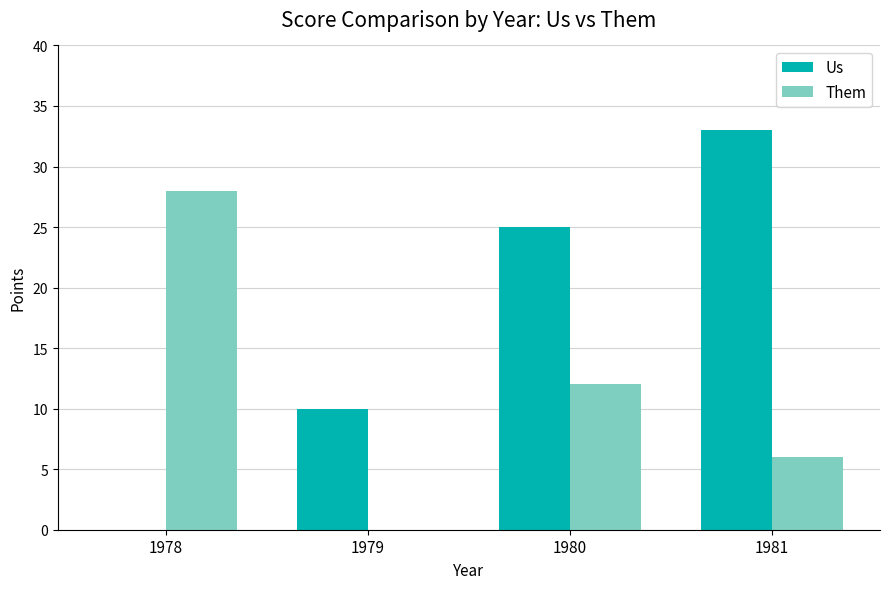

Is it true that Us equals 38 at 1980?

False